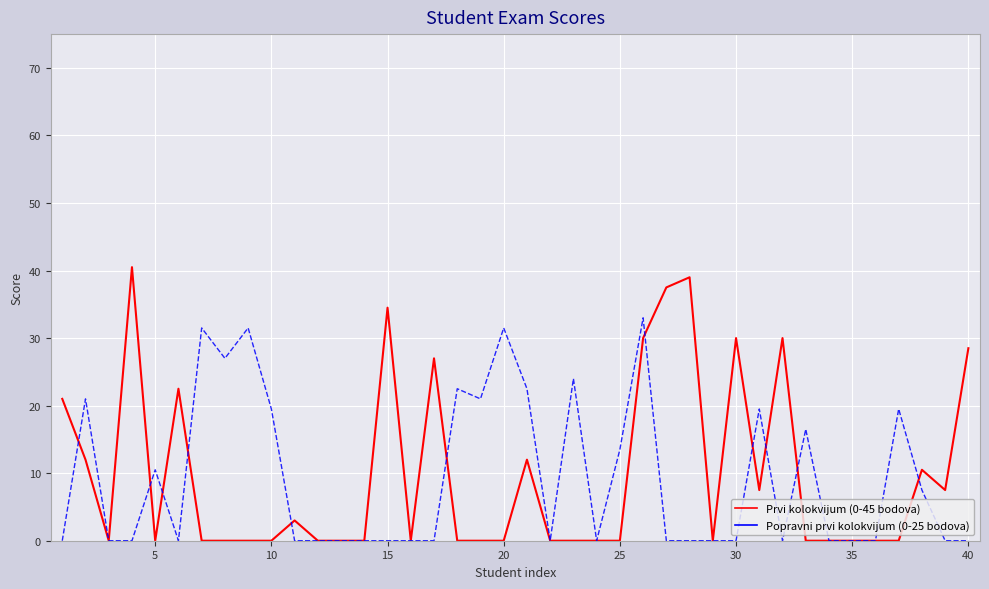

In Popravni prvi kolokvijum (0-25 bodova), how many points are higher than both neighbors (excluding endpoints)?

11